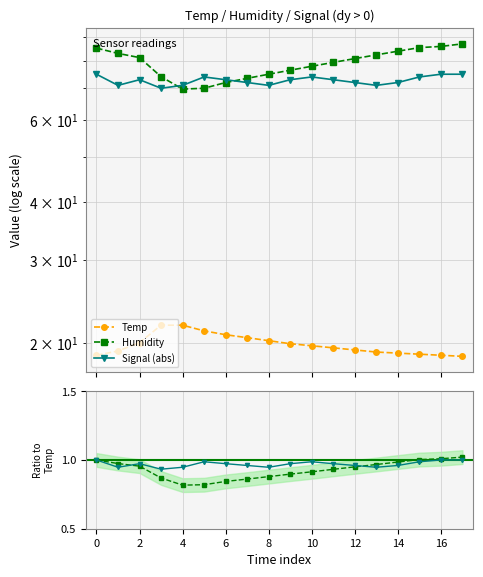

What is the maximum value shown in the chart?

87.1